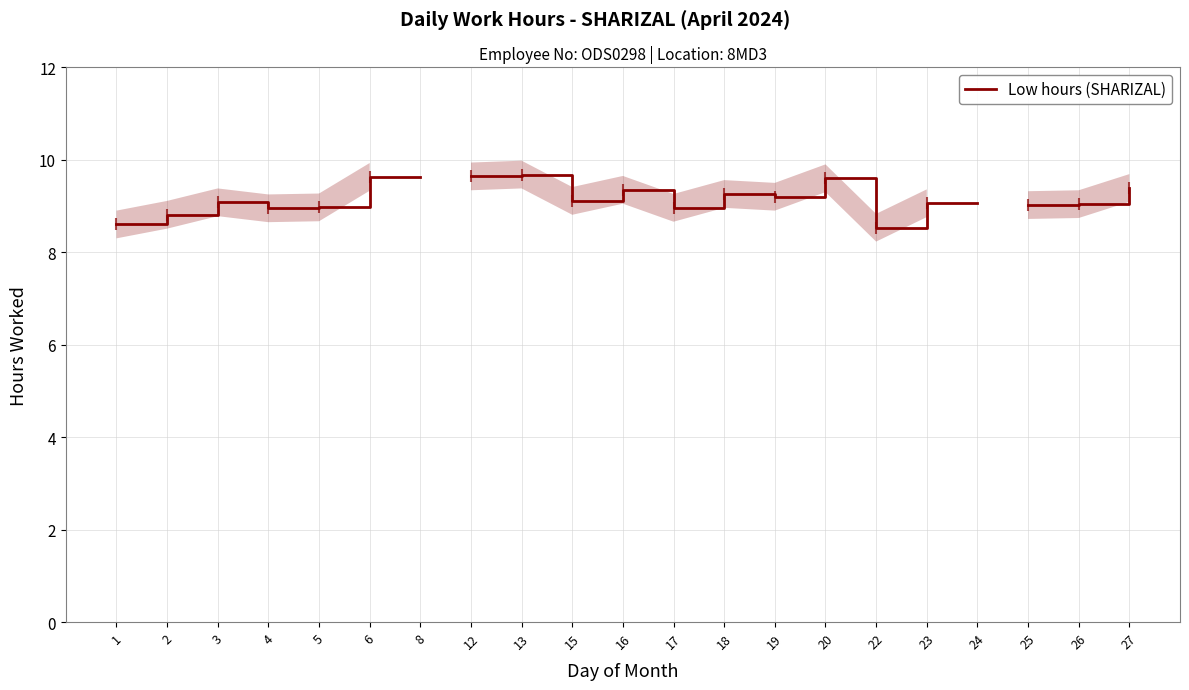

Where is the data nearest to the value 9?

25